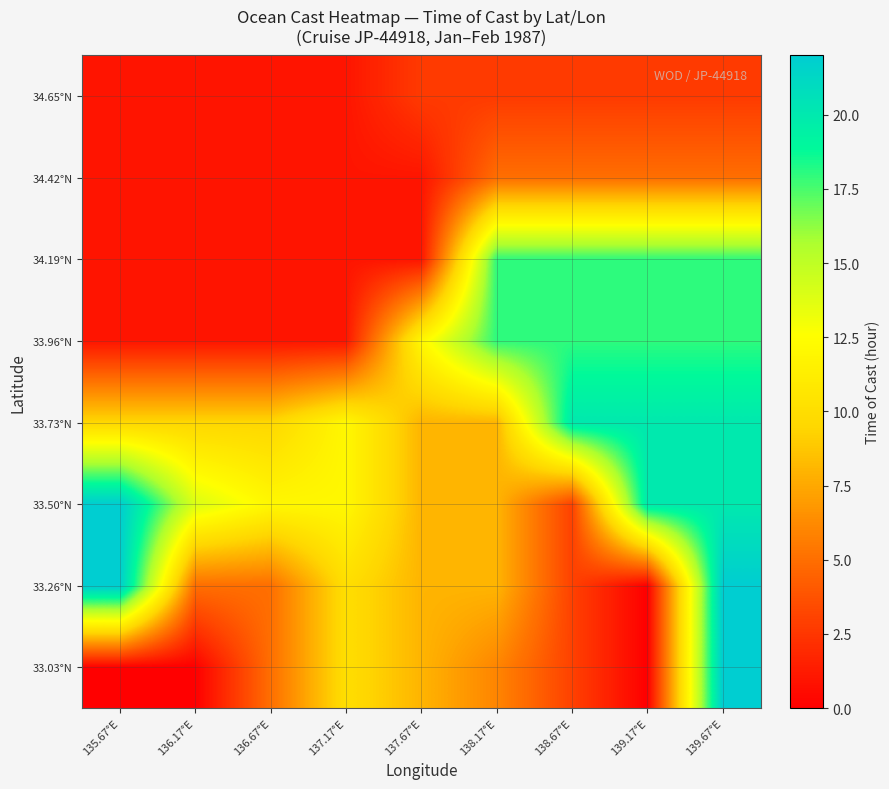

What is the total value across all series at 139.67°E?

127.7